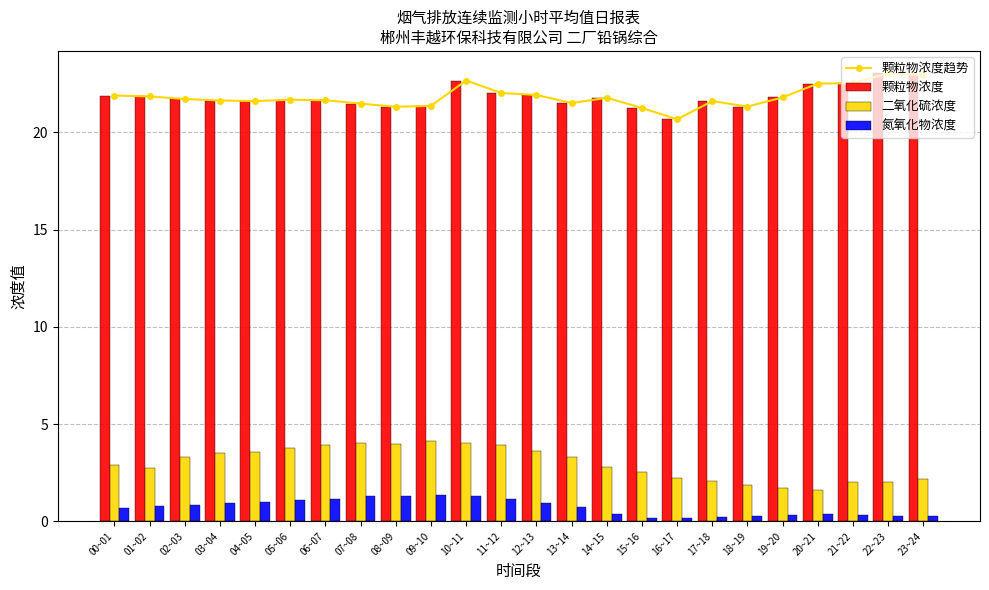

What is the label of the 3rd bar from the right?

21~22